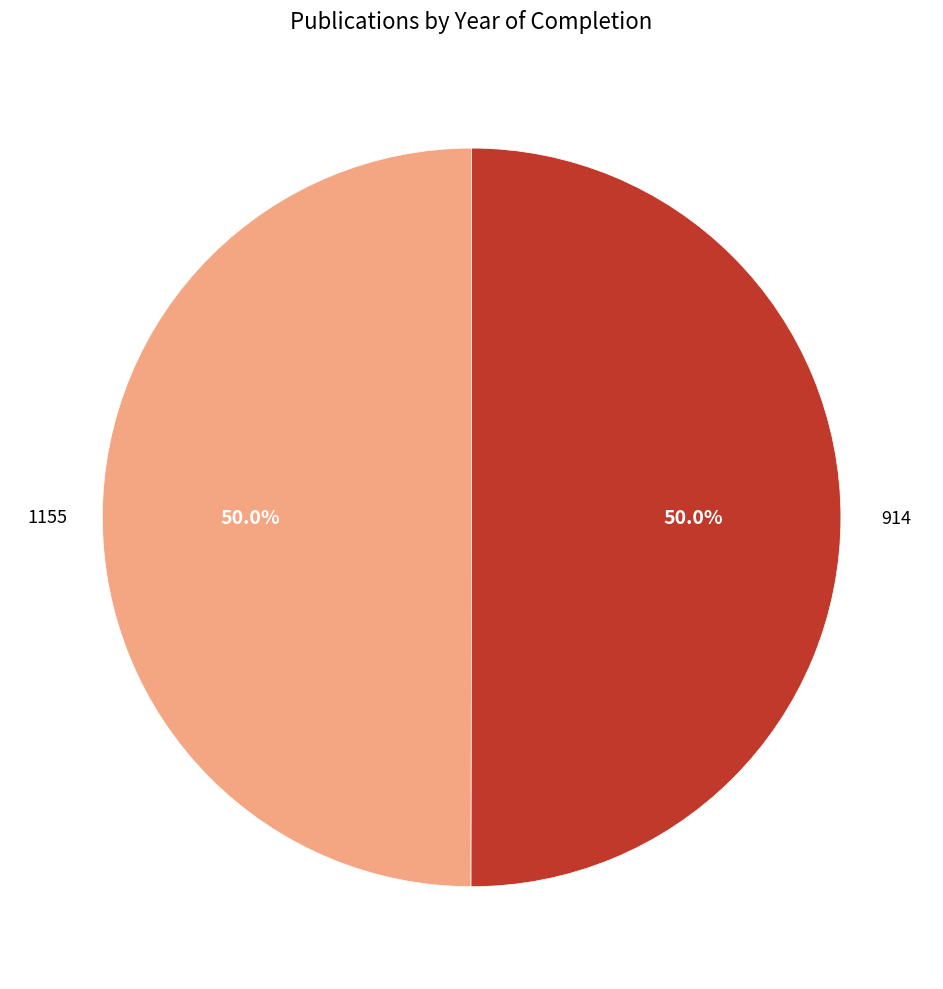

Combined, do 1155 and 914 account for over 50%?

Yes